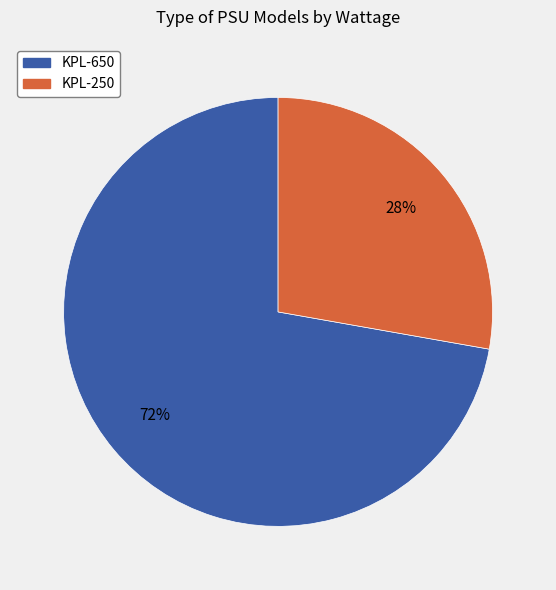

To the nearest percent, what portion does KPL-250 represent?

28%